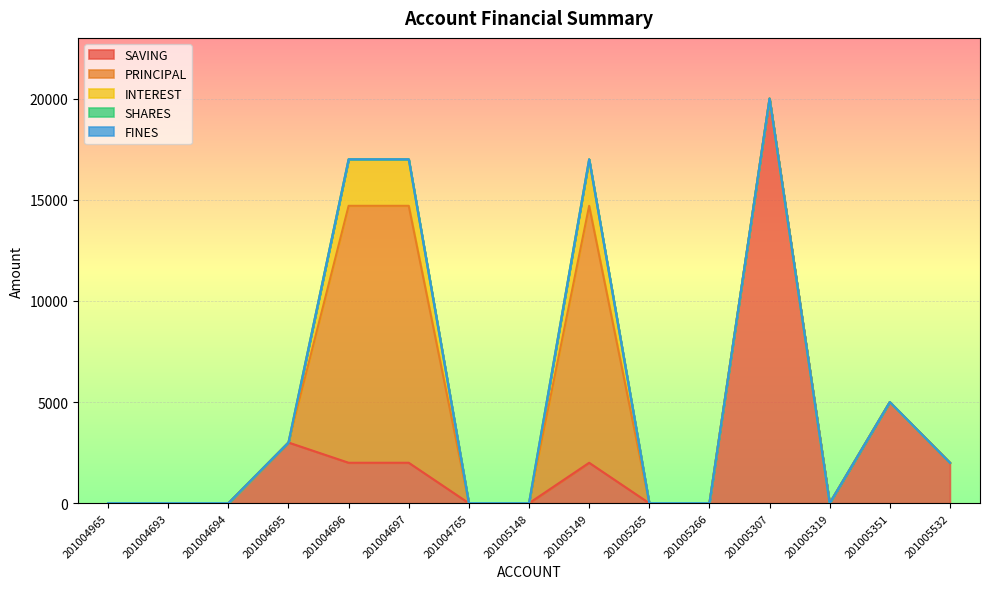

At how many categories does at least one series exceed 14135?

1